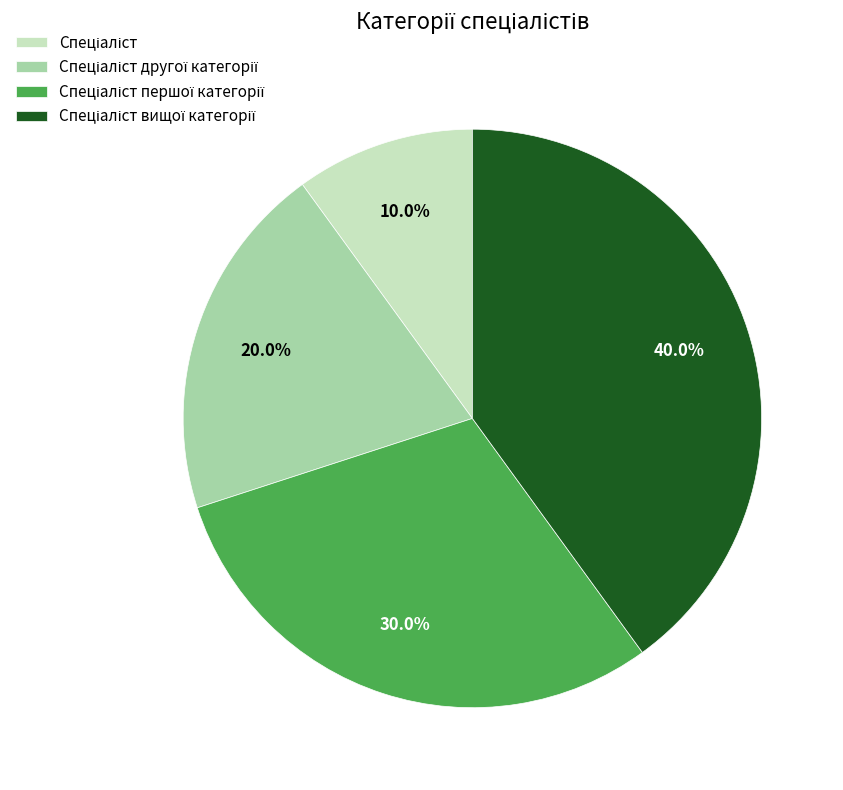

Is there any slice that represents more than half of the pie?

No